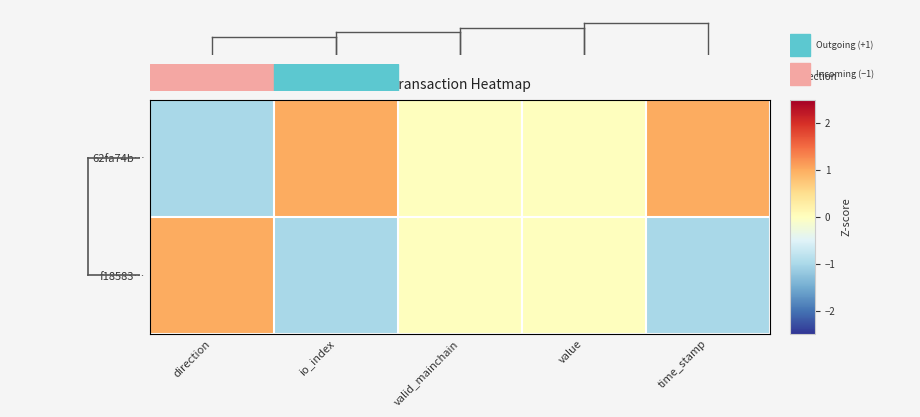

Which series has the largest total across all categories?

62fa74b…